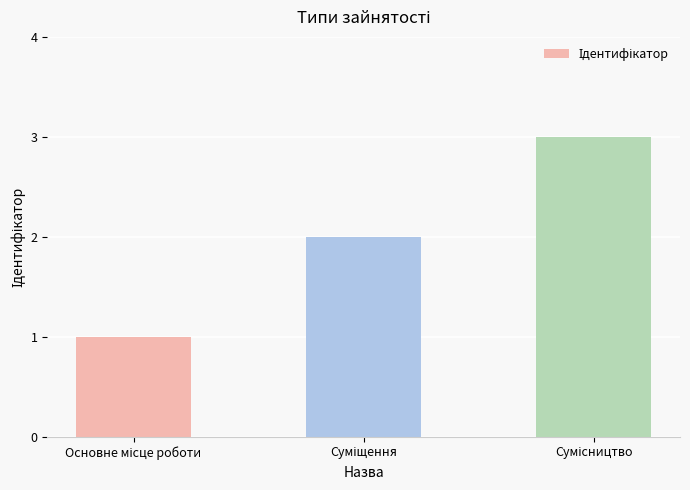

What is the maximum value shown in the chart?

3